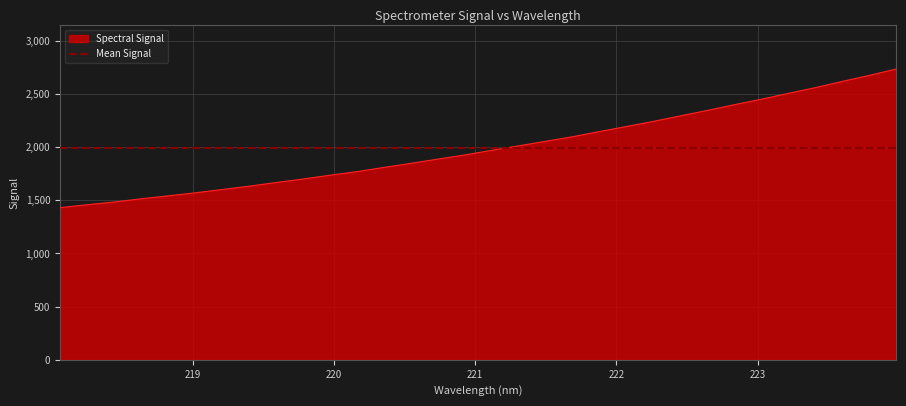

Approximately how many times larger is the value at 220.9264 compared to 223.0264?

0.8